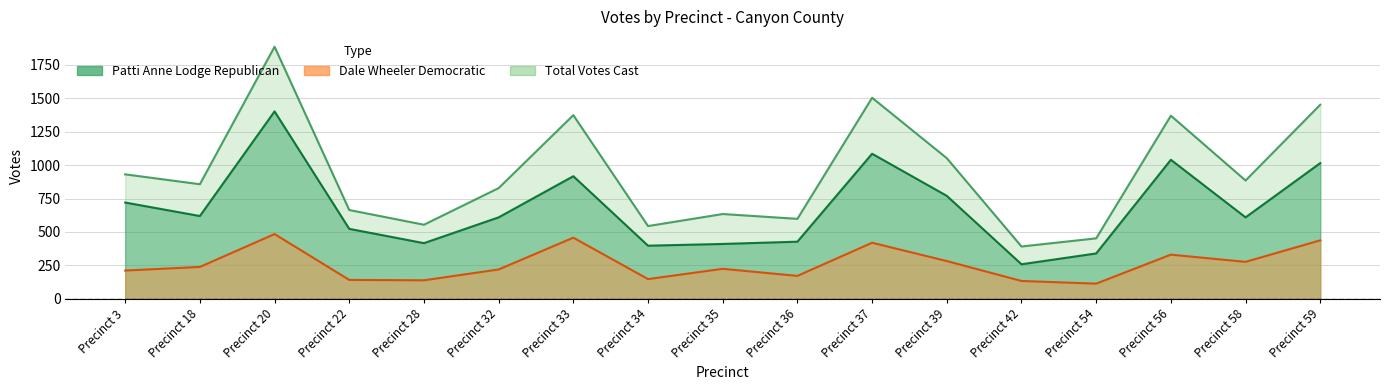

What is the value of the Dale Wheeler Democratic point at the 17th from the left?

437